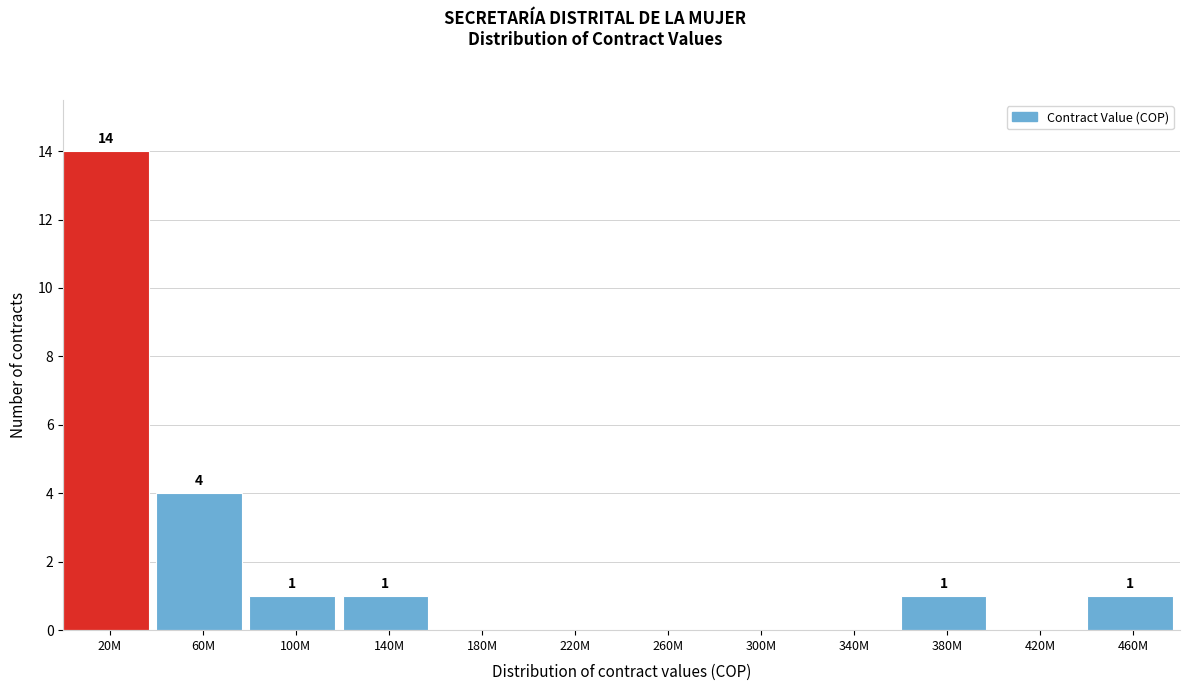

Reading left to right, transcribe all the data shown in this chart.

20M=14	60M=4	100M=1	140M=1	180M=0	220M=0	260M=0	300M=0	340M=0	380M=1	420M=0	460M=1